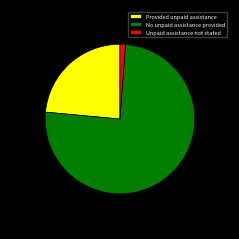

Count the number of slices in the pie.

3